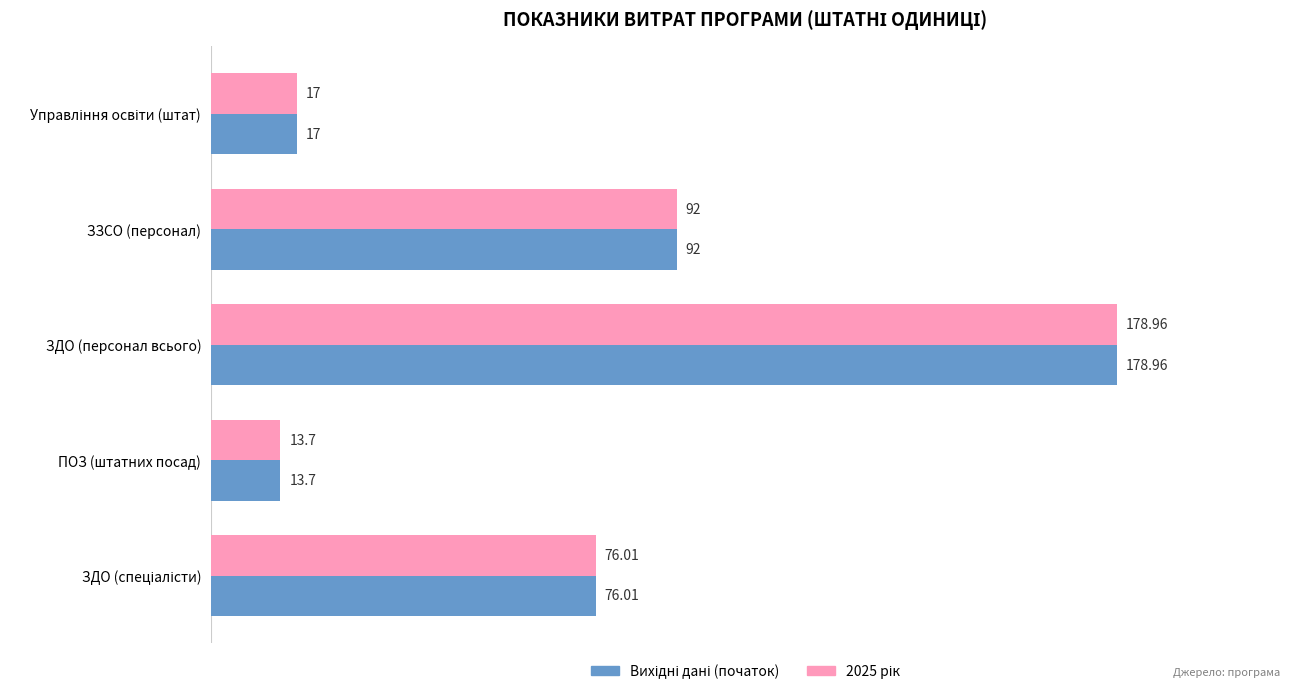

Which label corresponds to the smallest value in the chart?

ПОЗ (штатних посад)